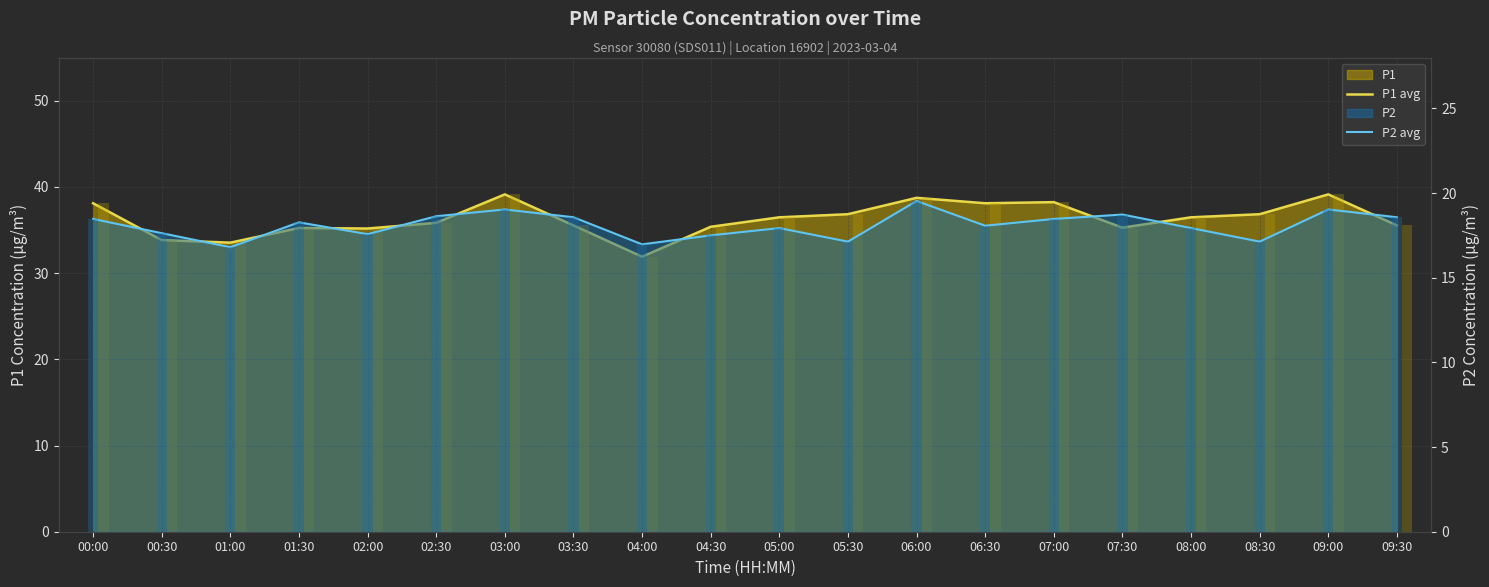

Which series has the widest spread of values?

P1 avg